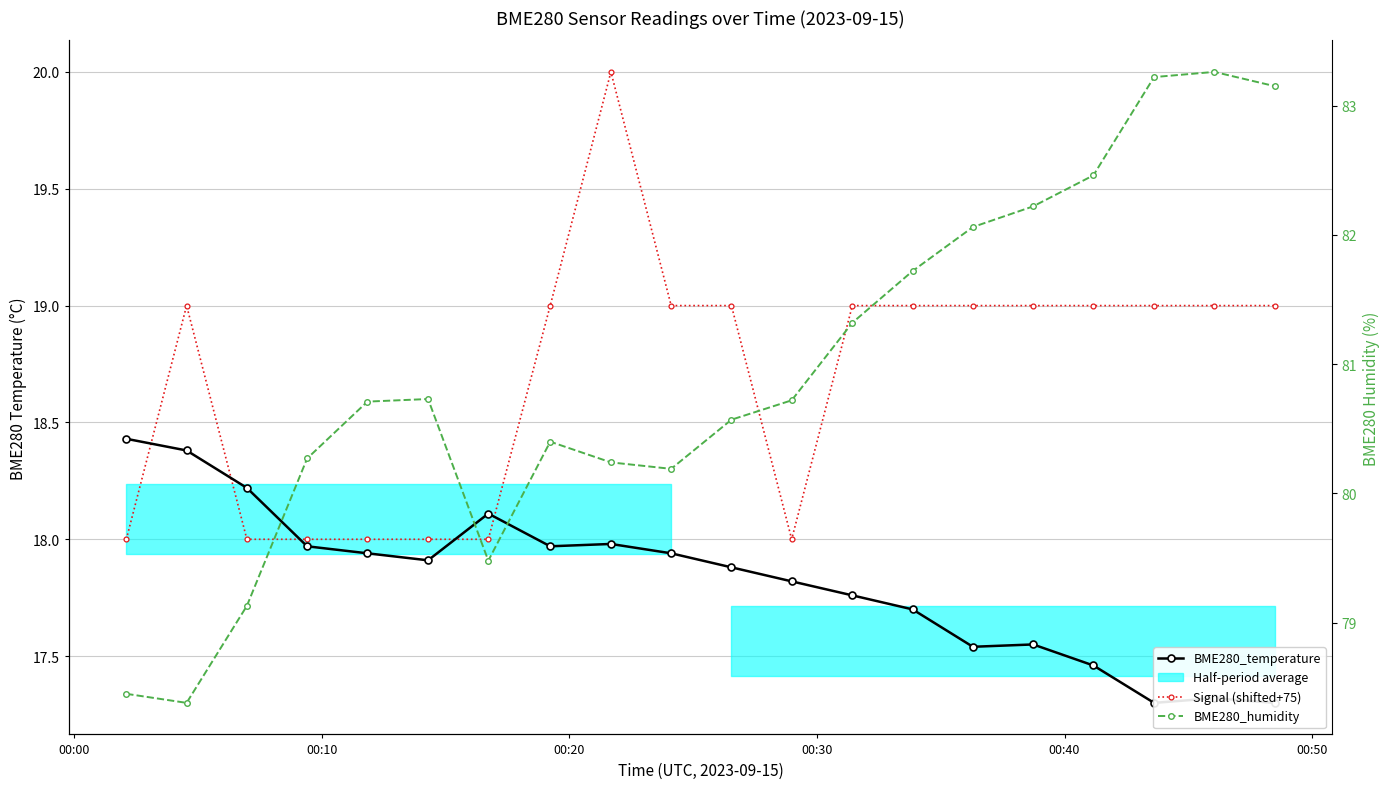

What is the value of the BME280_humidity point at the 8th from the left?

80.4